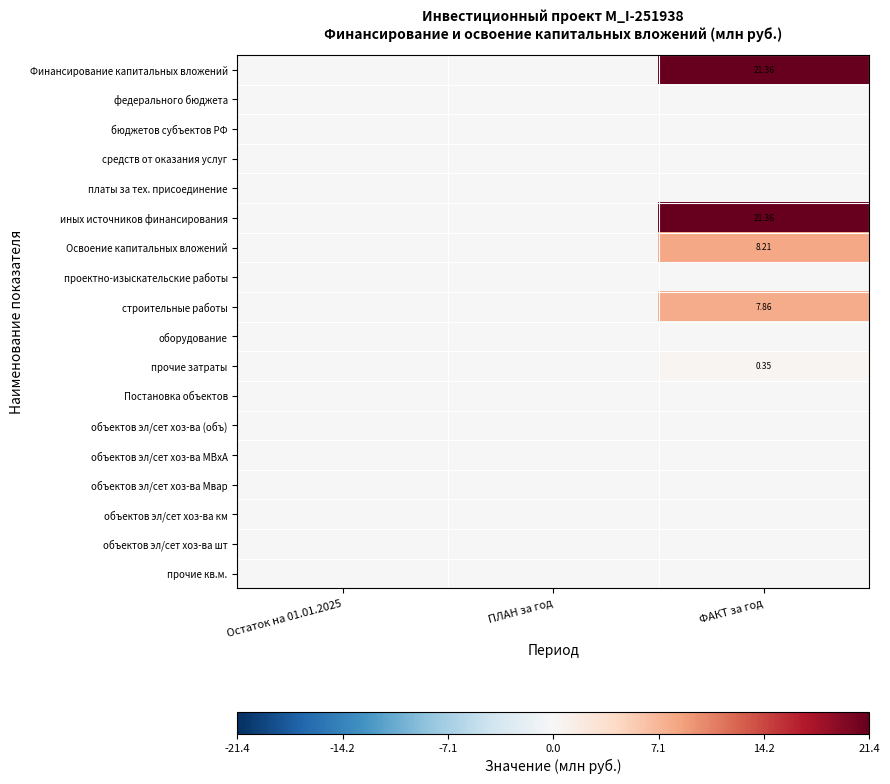

Is it true that платы за тех. присоединение equals 0.0 at Остаток на 01.01.2025?

True